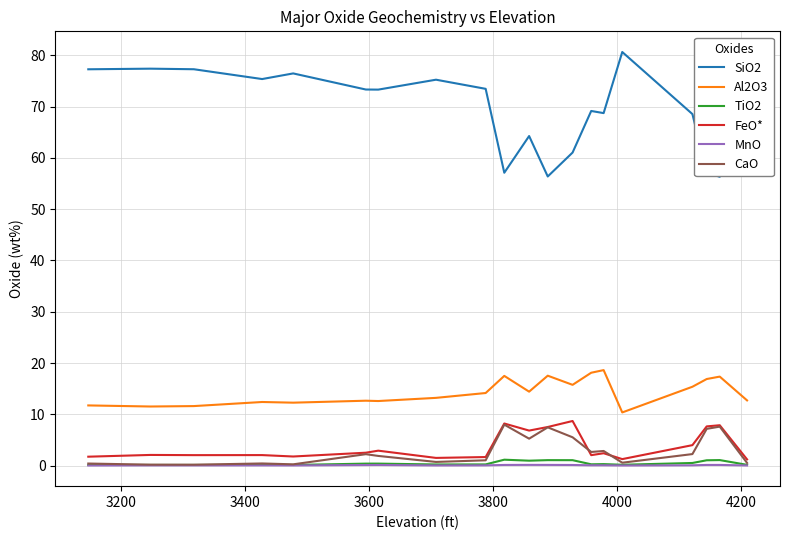

Which series has the largest total across all categories?

SiO2